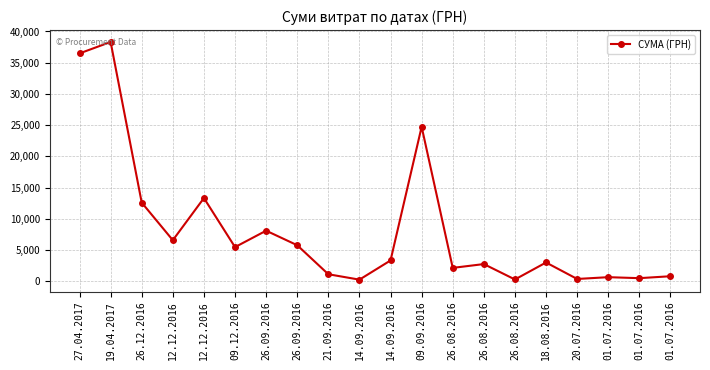

What is the sum of the values at 20.07.2016 and 12.12.2016?

13681.8